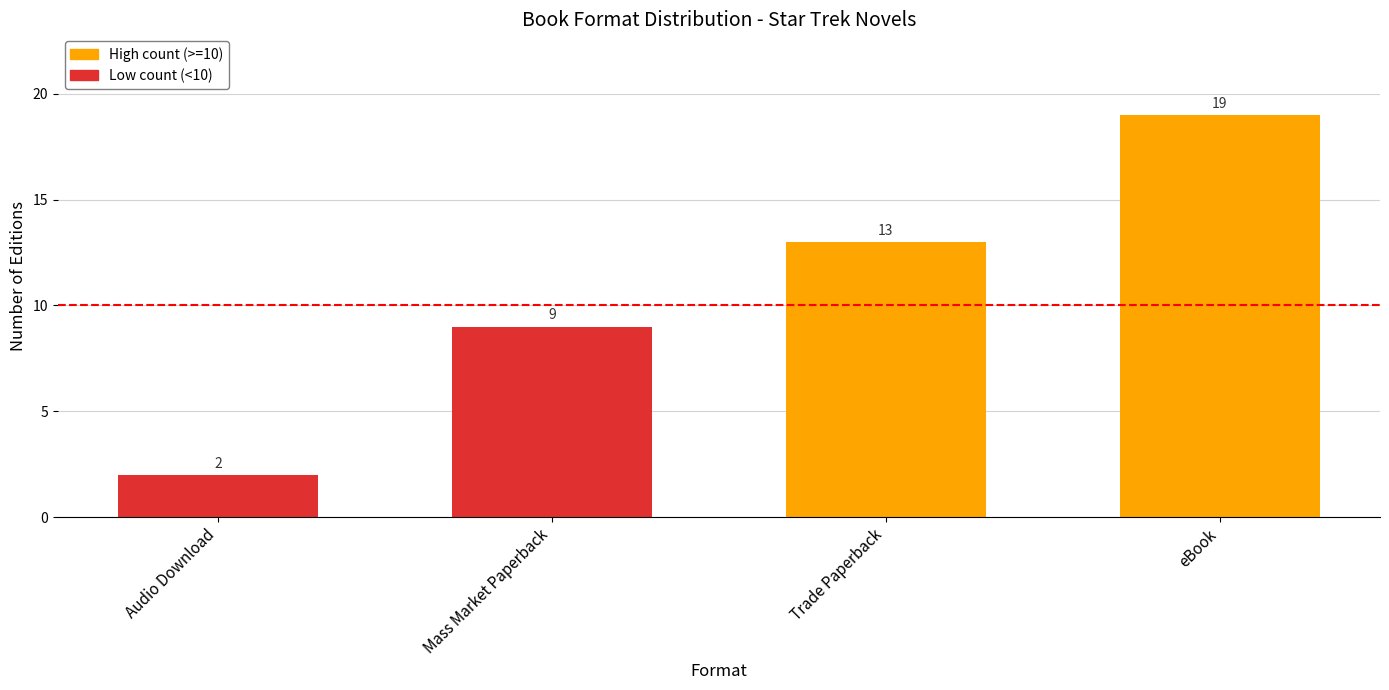

Reading left to right, extract all data points from this chart.

Audio Download=2	Mass Market Paperback=9	Trade Paperback=13	eBook=19